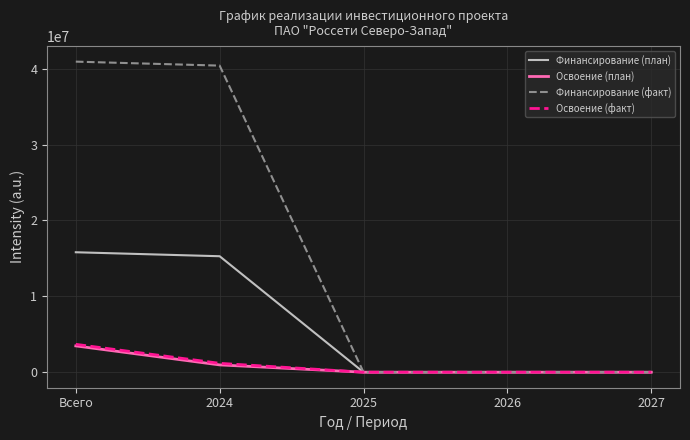

What is the total value across all series at Всего?

63877185